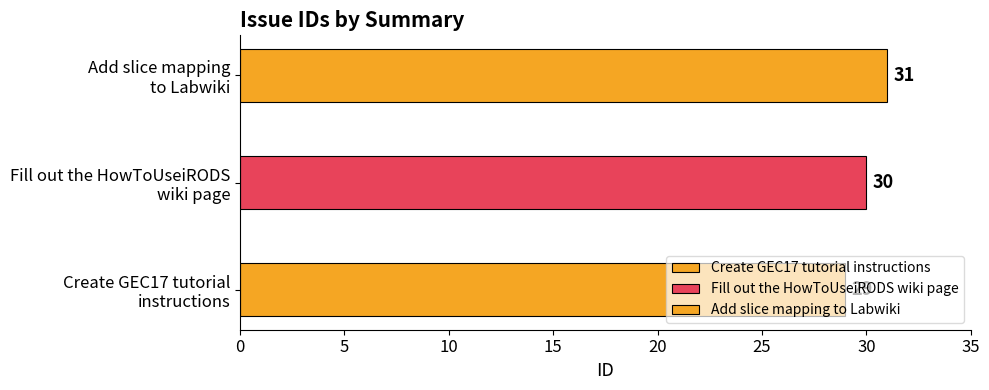

Reading left to right, transcribe all the data shown in this chart.

Create GEC17 tutorial instructions=29	Fill out the HowToUseiRODS wiki page=30	Add slice mapping to Labwiki=31